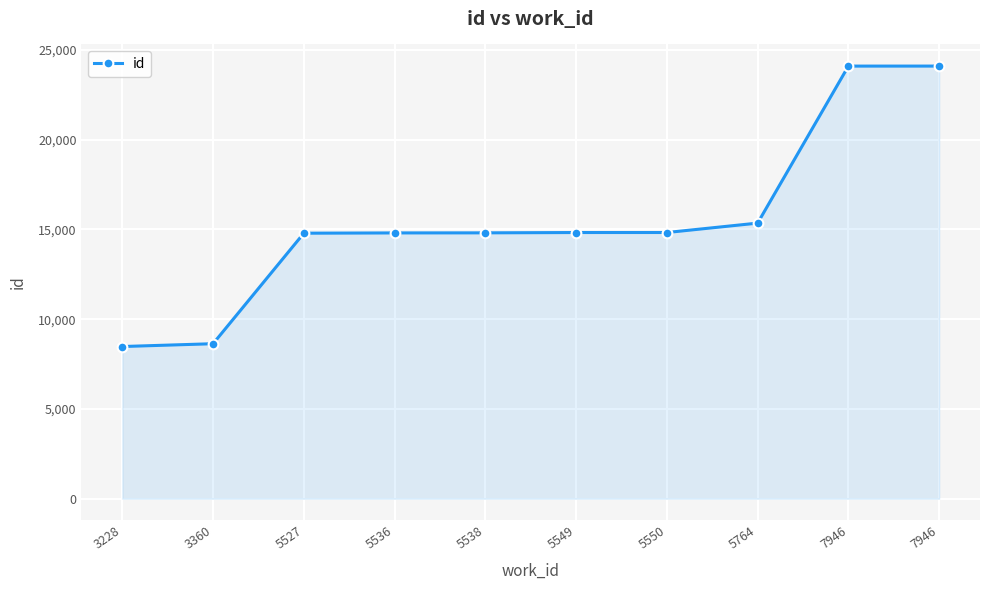

How many data points does each series have?

10